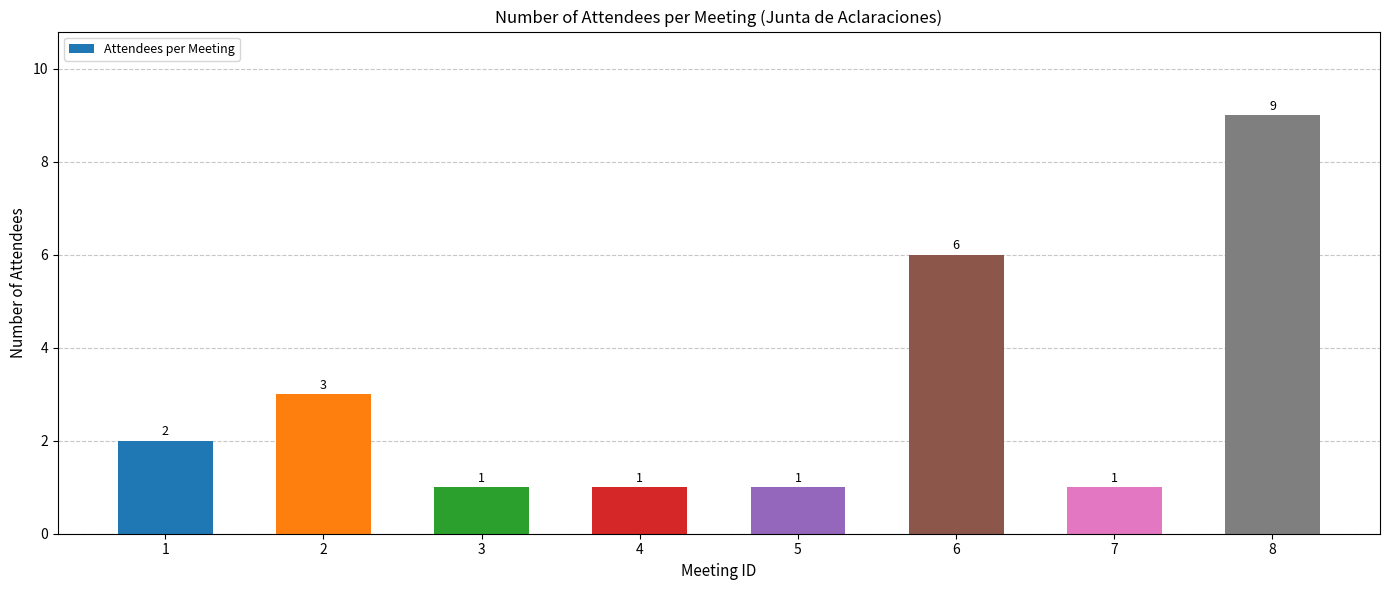

Read the value at 5.

1